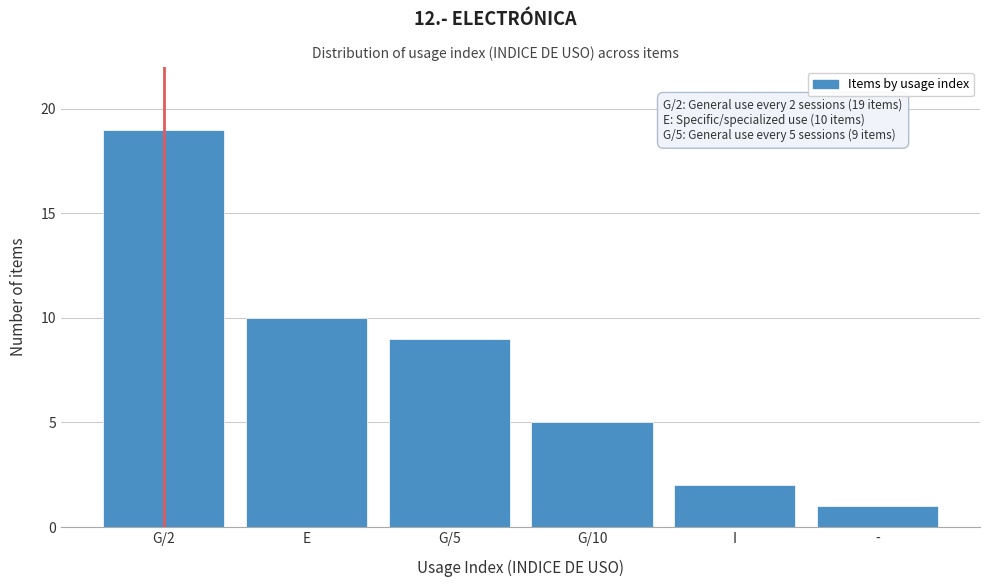

Reading left to right, what are all the values shown in this chart?

G/2=19	E=10	G/5=9	G/10=5	I=2	-=1